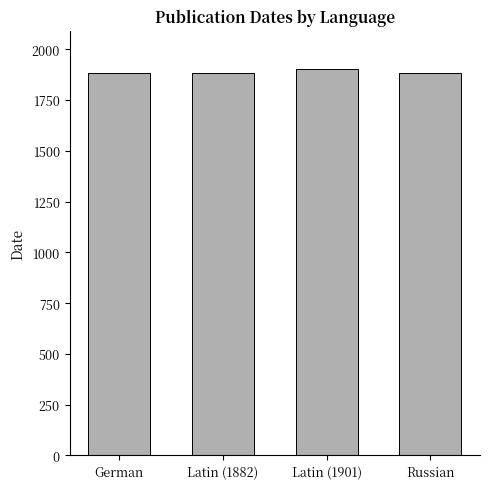

What is the smallest value displayed?

1881